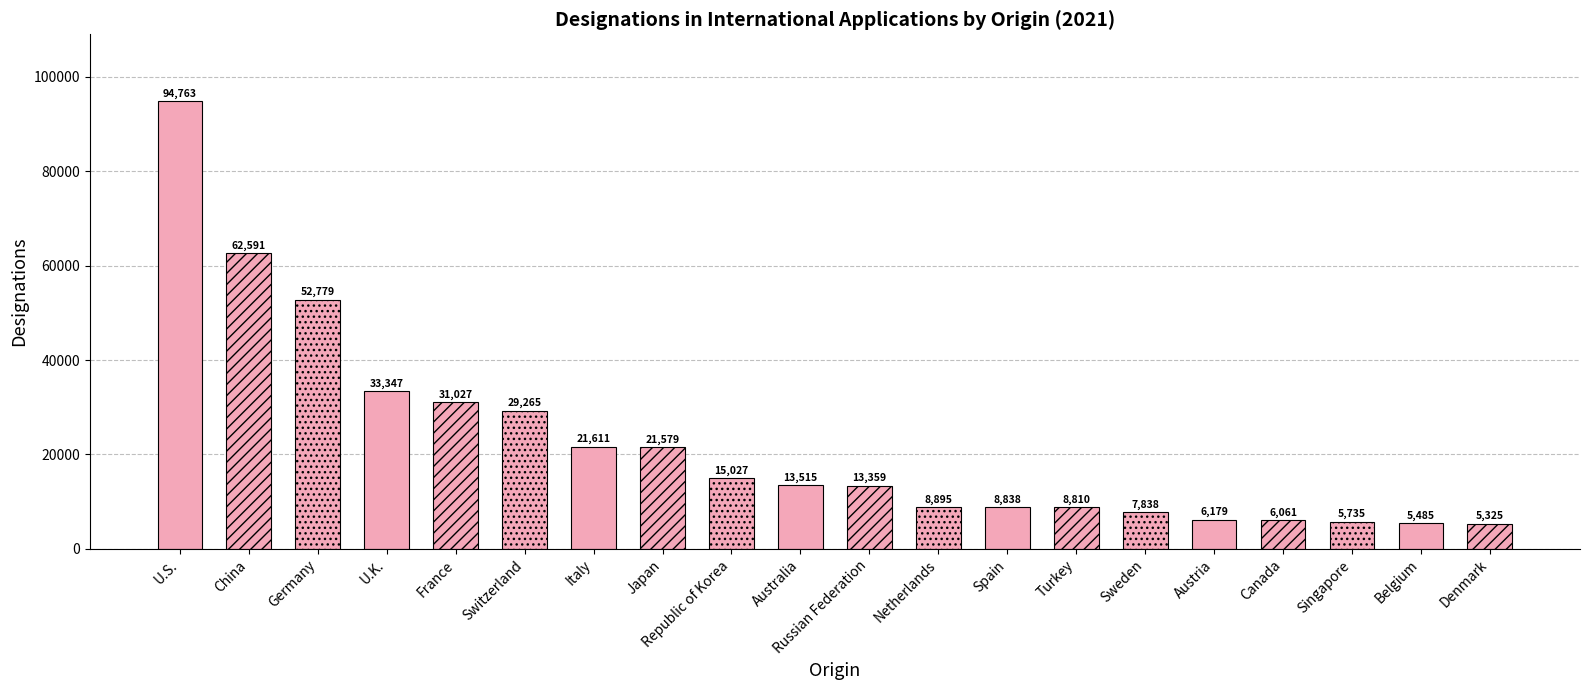

What value does the data have at Italy?

21611